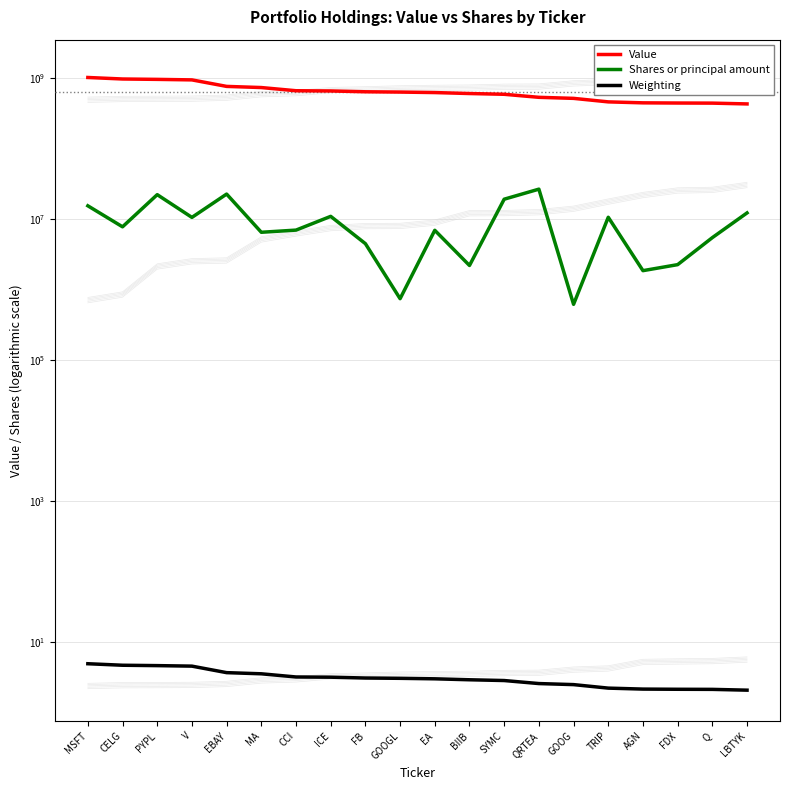

True or false: Shares or principal amount has more than 0 points higher than both neighbors.

True